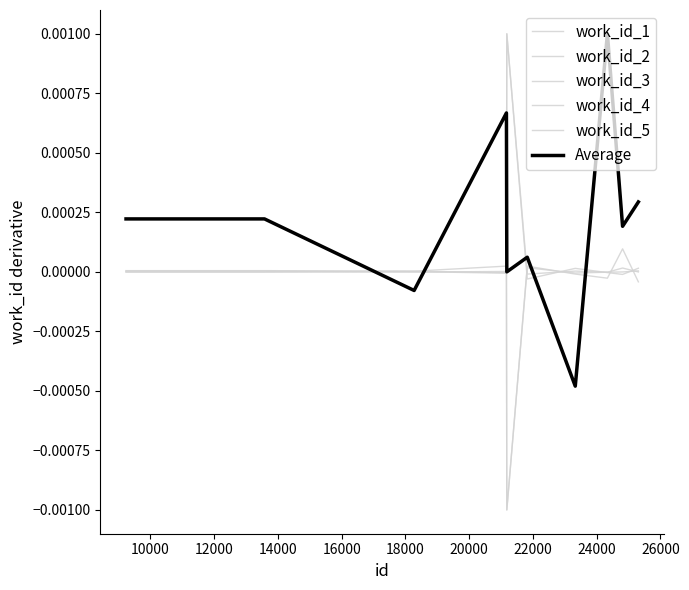

Which series has the largest total across all categories?

work_id_1